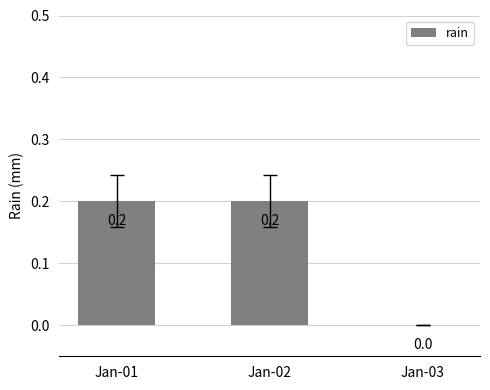

Does the chart contain stacked bars?

No